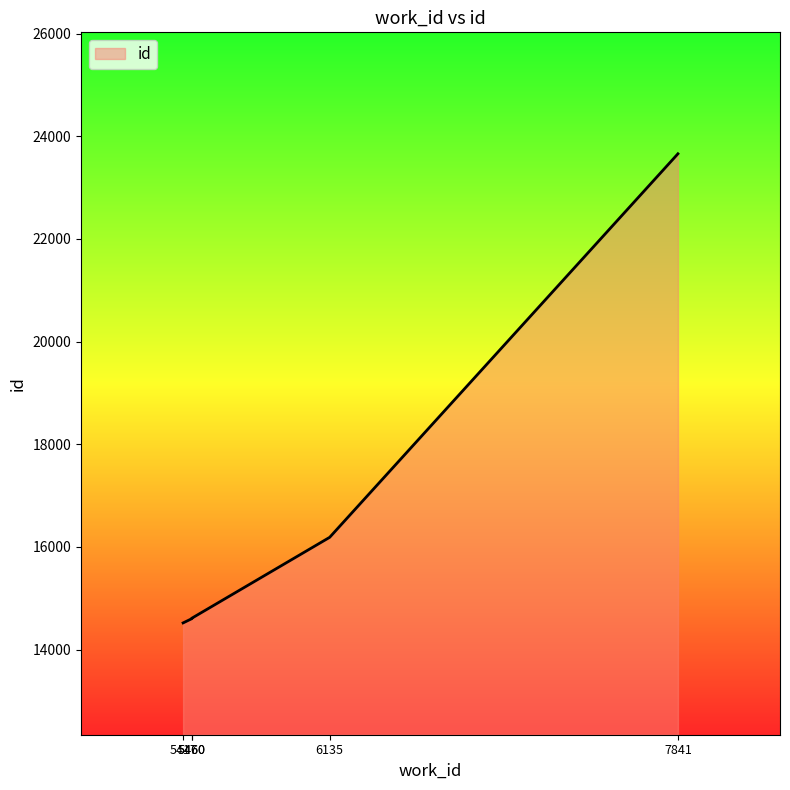

Which label corresponds to the largest value in the chart?

7841